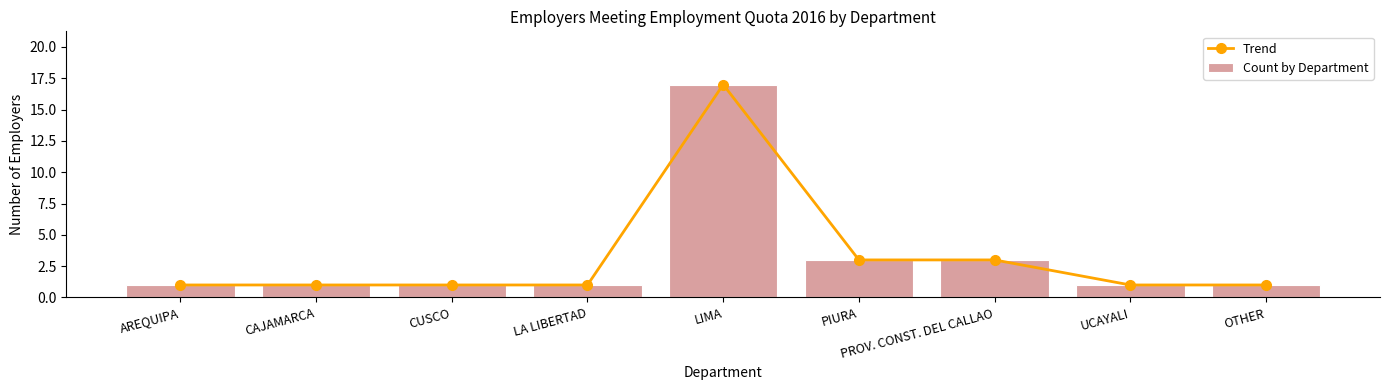

What is the sum of the Trend values at LA LIBERTAD and AREQUIPA?

2